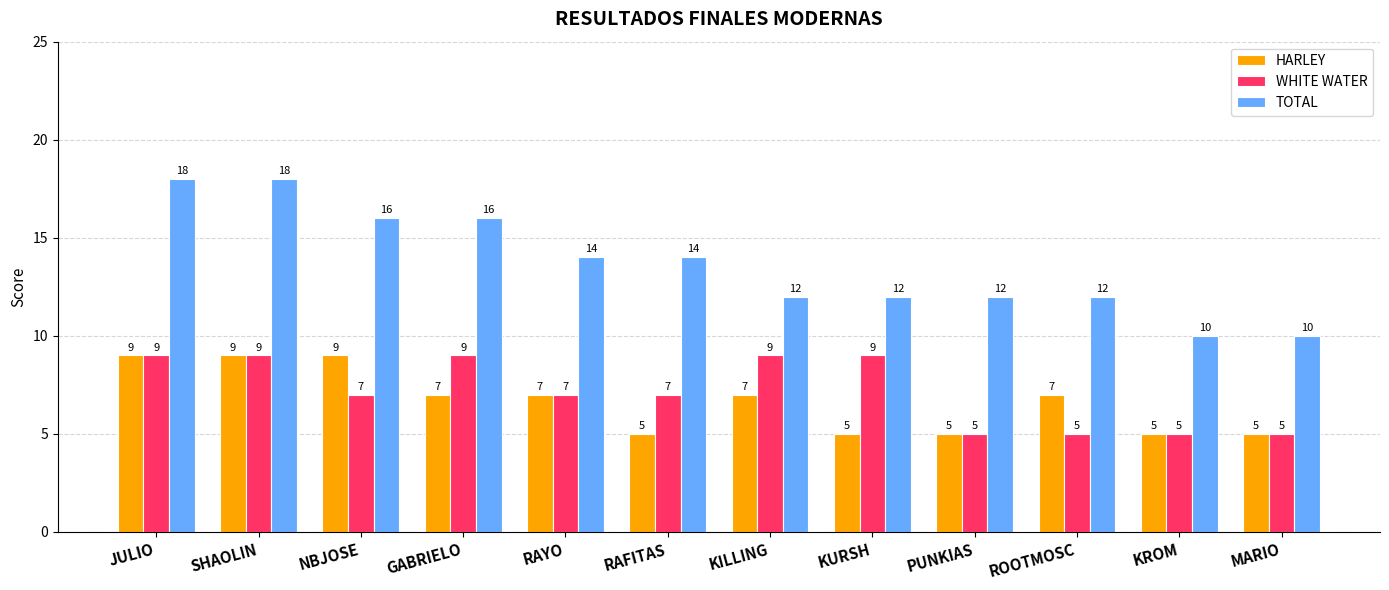

What is the total value across all series at KILLING?

28